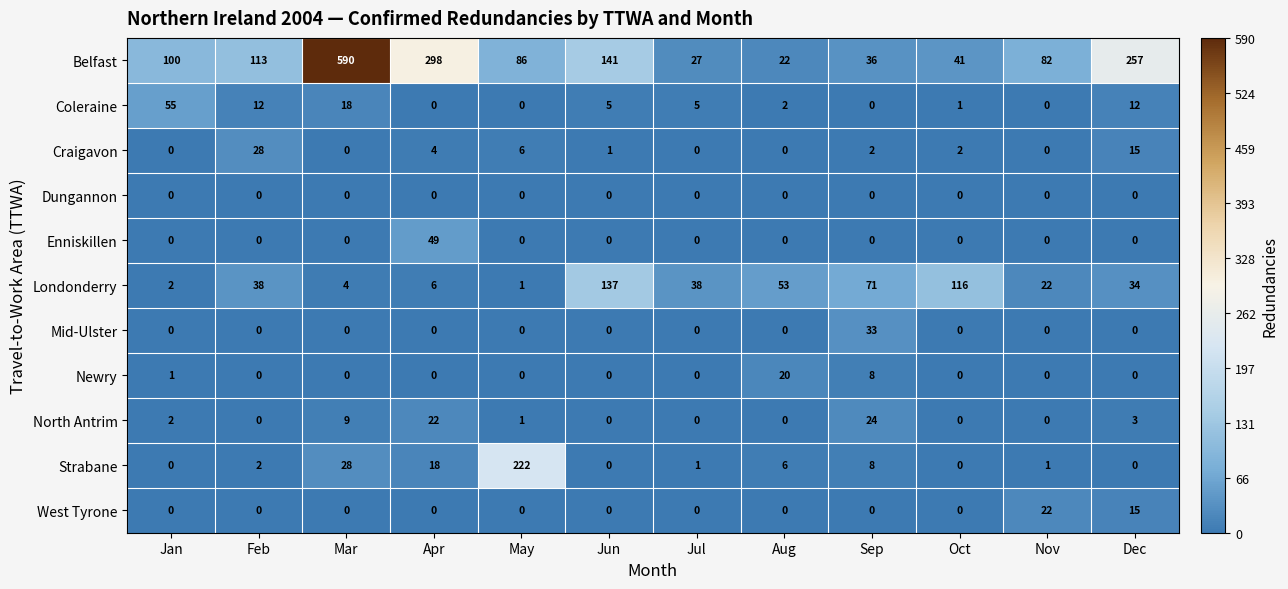

List the labels in order of Belfast value, largest first.

Mar, Apr, Dec, Jun, Feb, Jan, May, Nov, Oct, Sep, Jul, Aug